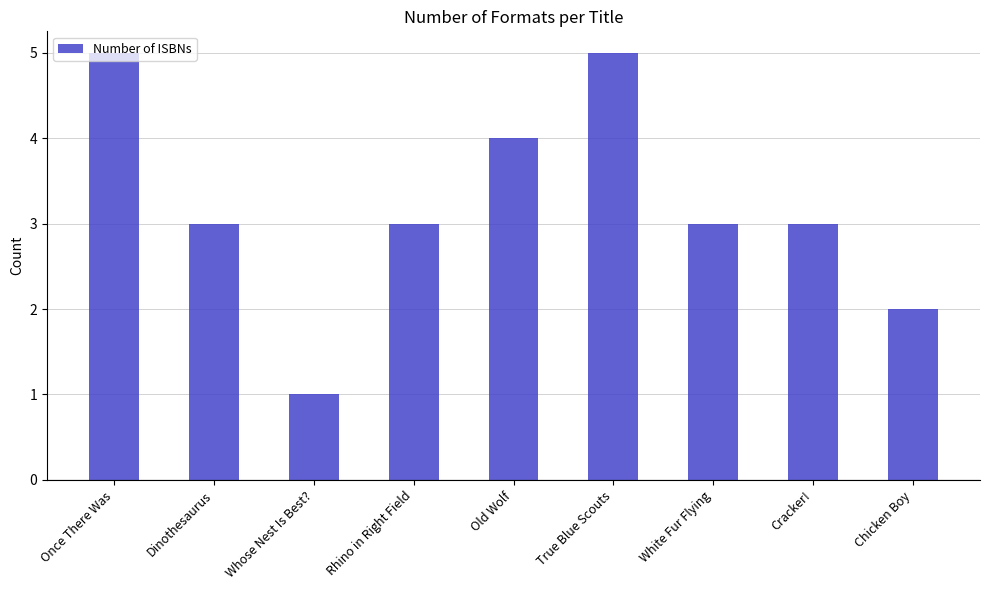

How many bars are there in total?

9